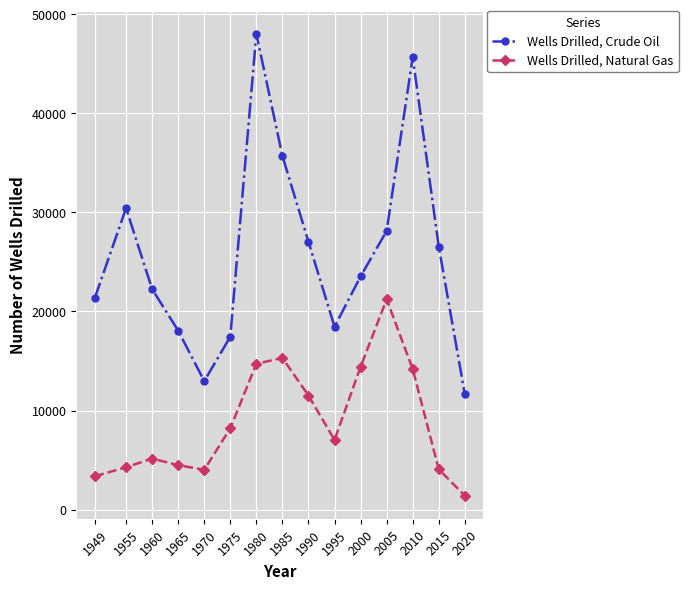

In Wells Drilled, Natural Gas, how many points are higher than both neighbors (excluding endpoints)?

3